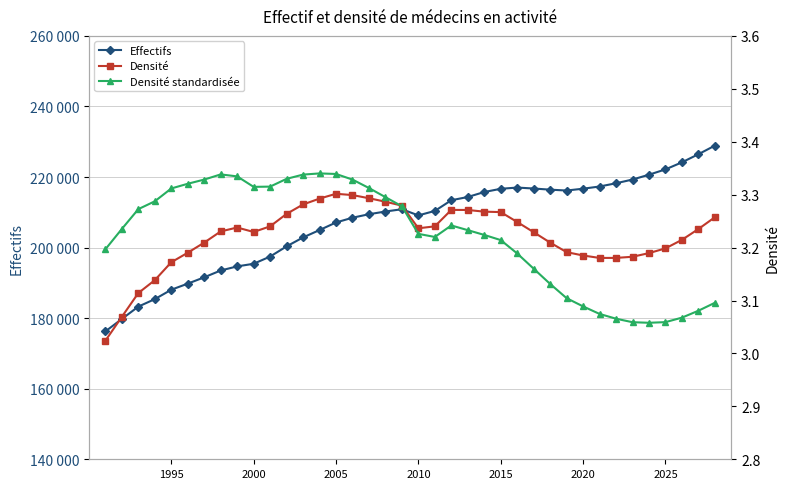

Does the chart have visible grid lines?

Yes